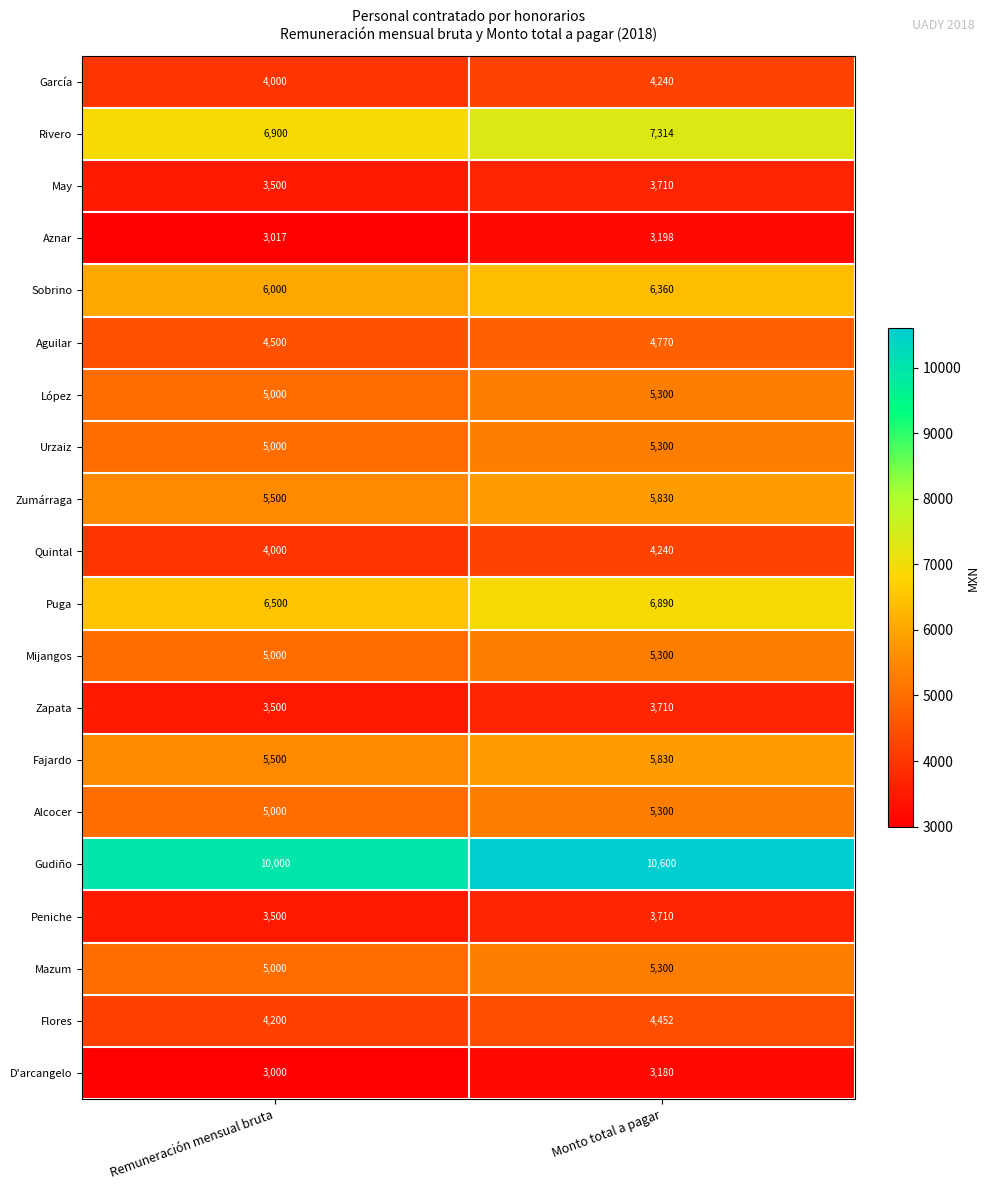

Between Remuneración mensual bruta and Monto total a pagar, which series saw the biggest shift?

Gudiño